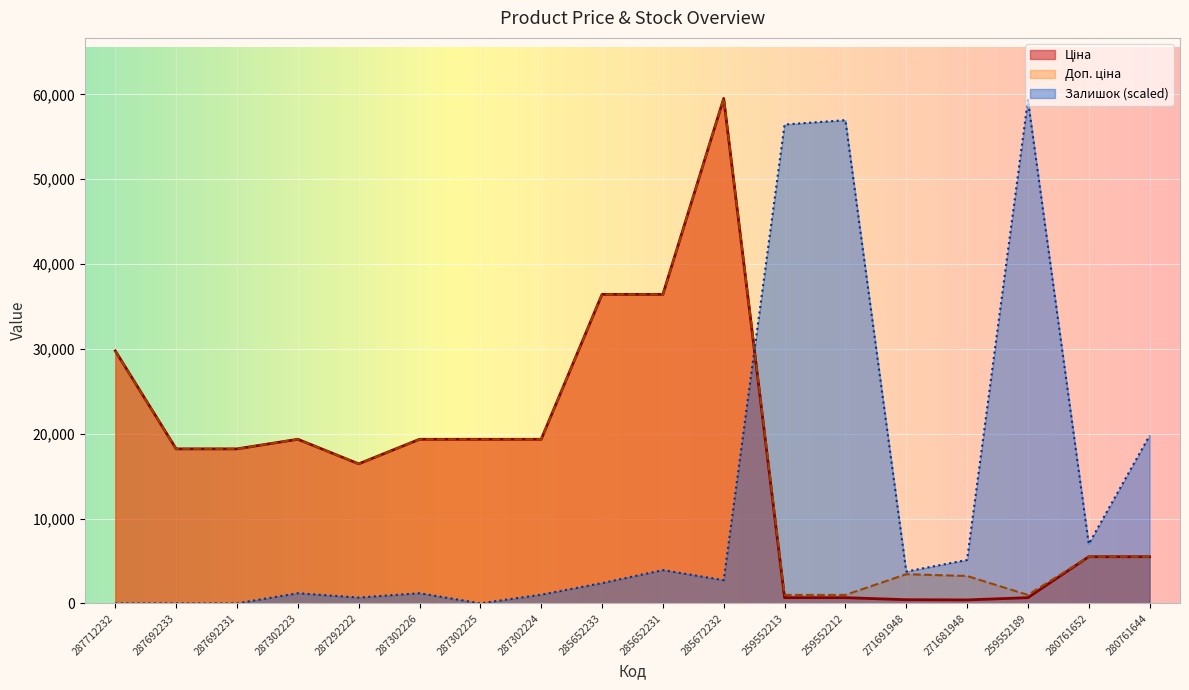

How many lines are shown in the chart?

3